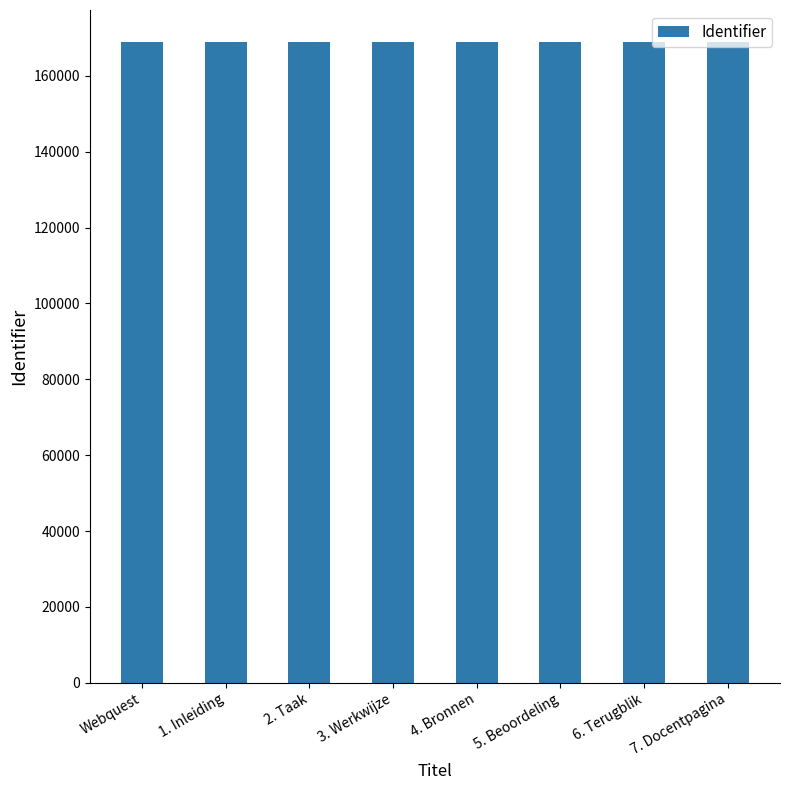

What is the label of the 1st bar from the left?

Webquest